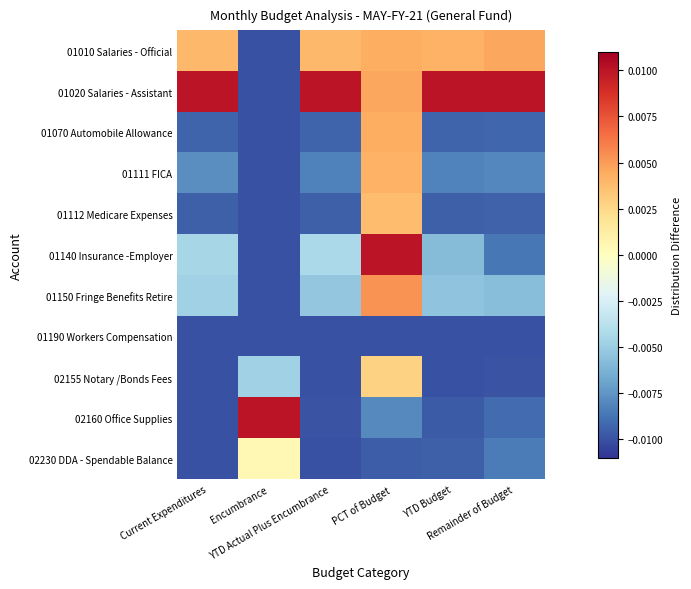

Which series changed the most between Current Expenditures and Remainder of Budget?

01140 Insurance -Employer